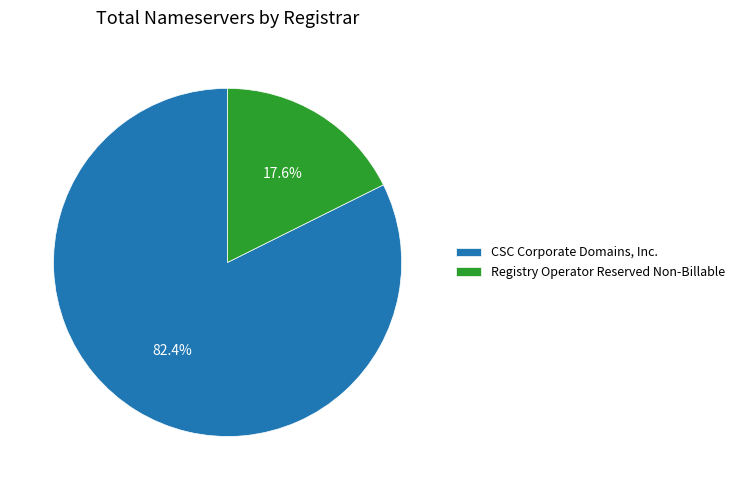

To the nearest percent, what is the combined percentage of CSC Corporate Domains, Inc. and Registry Operator Reserved Non-Billable?

100%